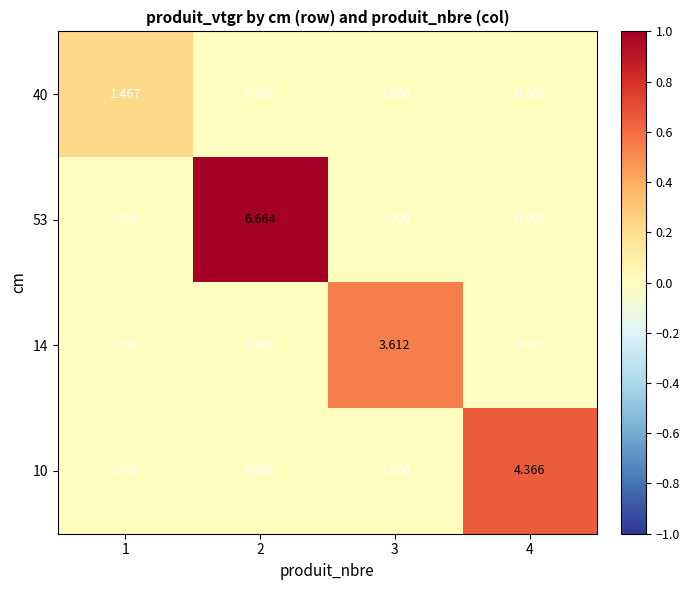

How many values in the 10 series exceed 0?

1